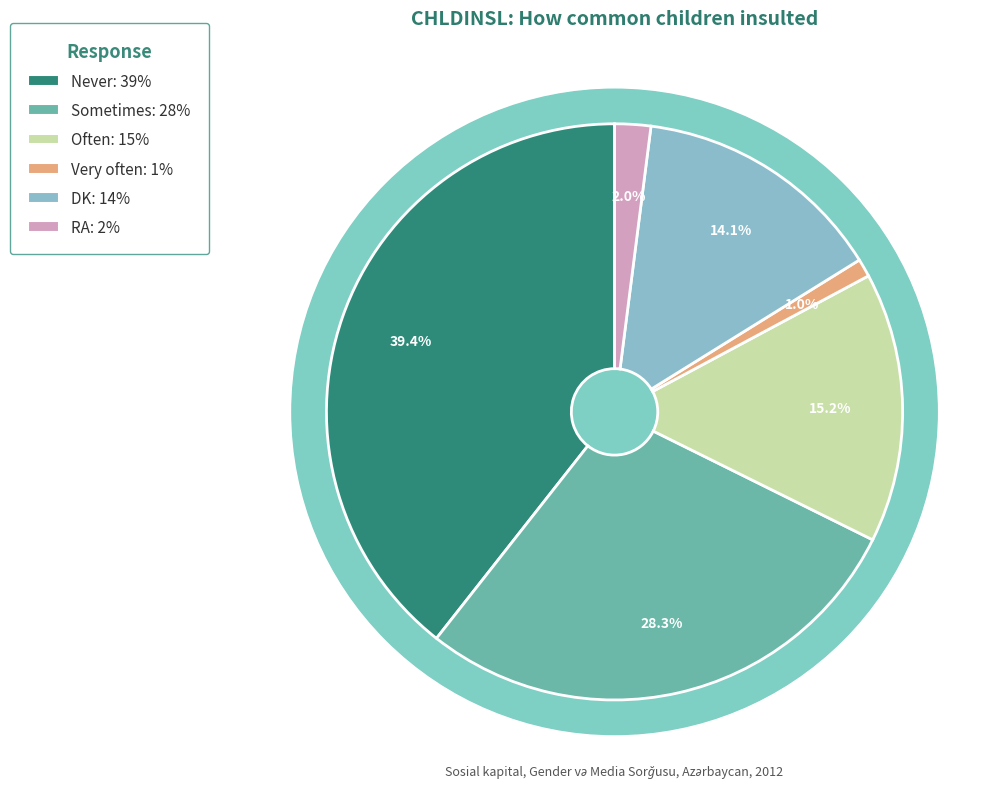

Is it true that Never is 39% of the pie?

True